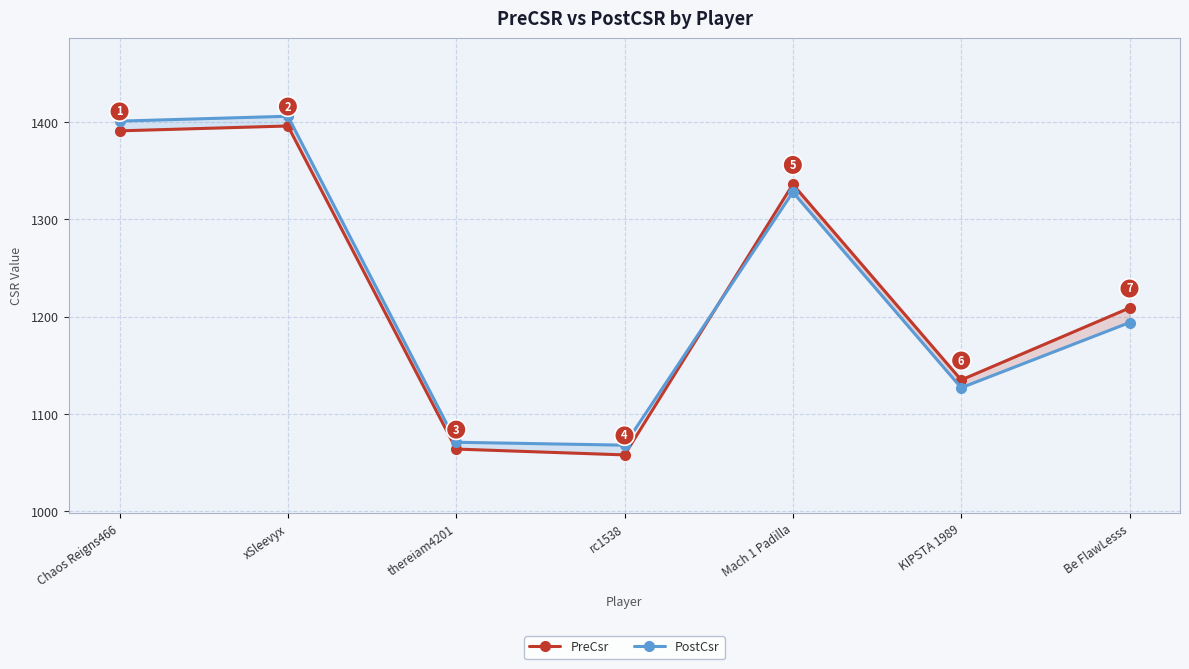

True or false: PostCsr has more than 0 interior local peaks.

True